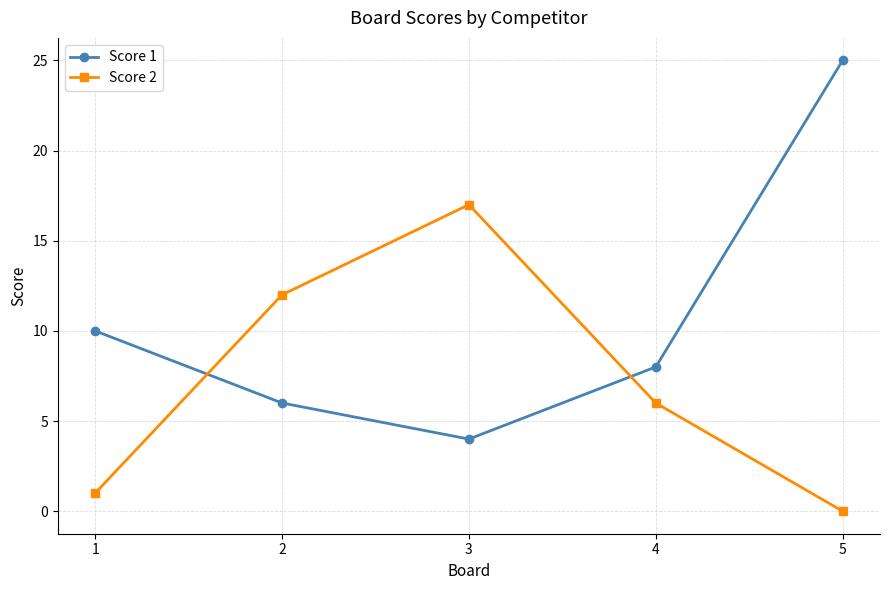

At how many categories does at least one series exceed 0?

5